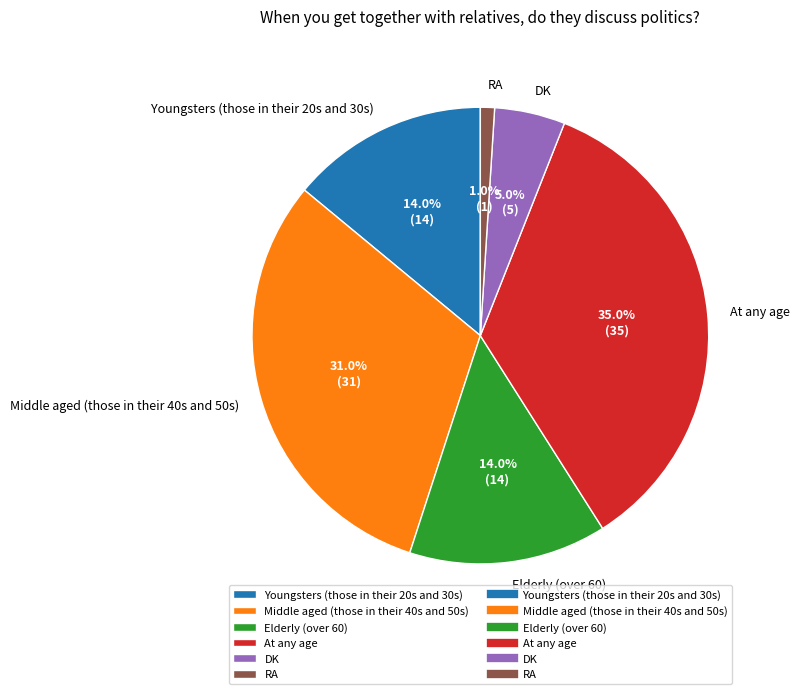

Does any single category account for the majority?

No